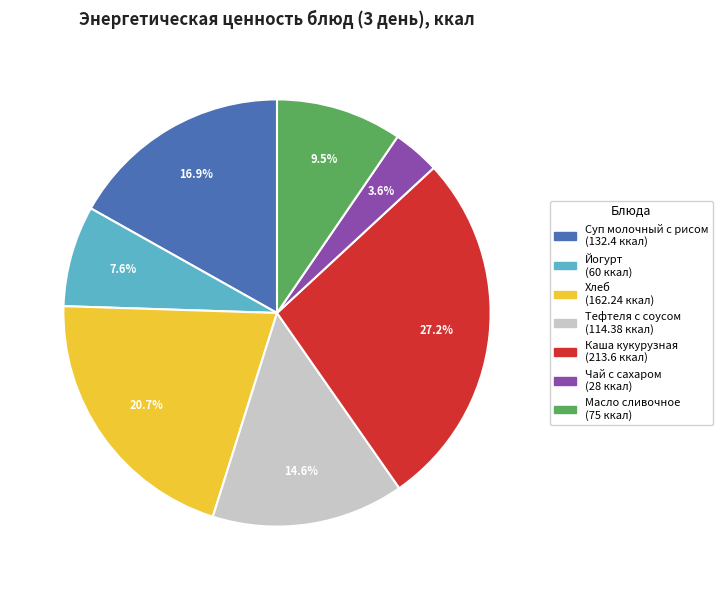

How many segments does this pie chart have?

7